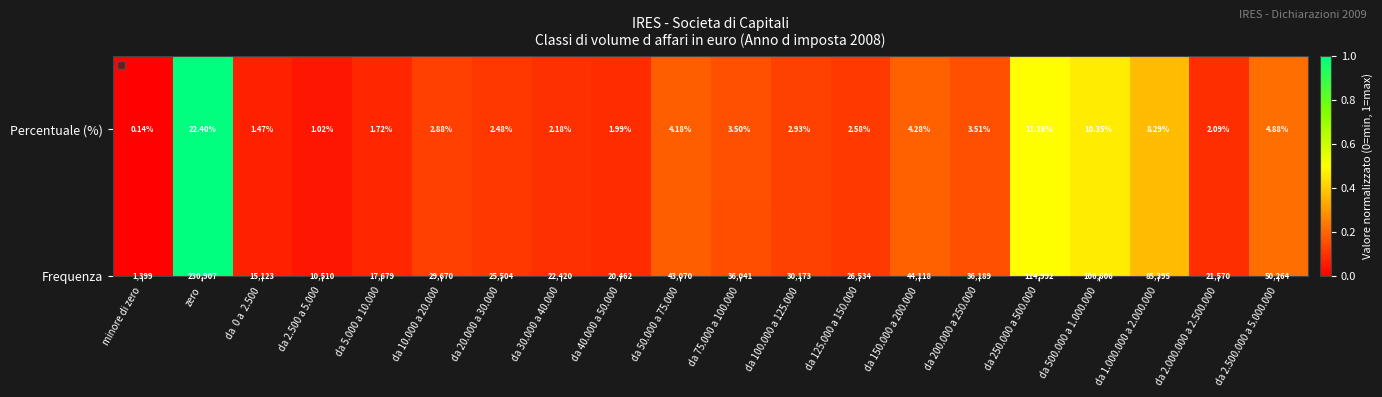

Which series changed the most between zero and da 1.000.000 a 2.000.000?

Frequenza